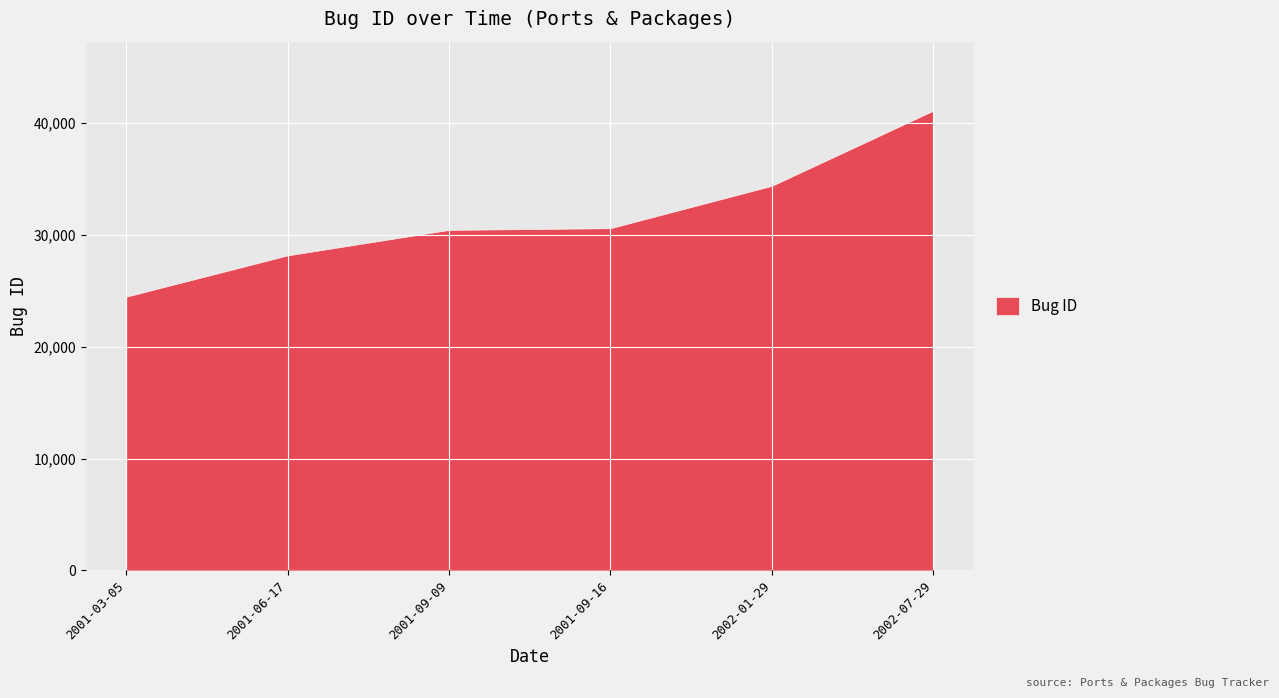

List the labels in order of value, smallest first.

2001-03-05, 2001-06-17, 2001-09-09, 2001-09-16, 2002-01-29, 2002-07-29